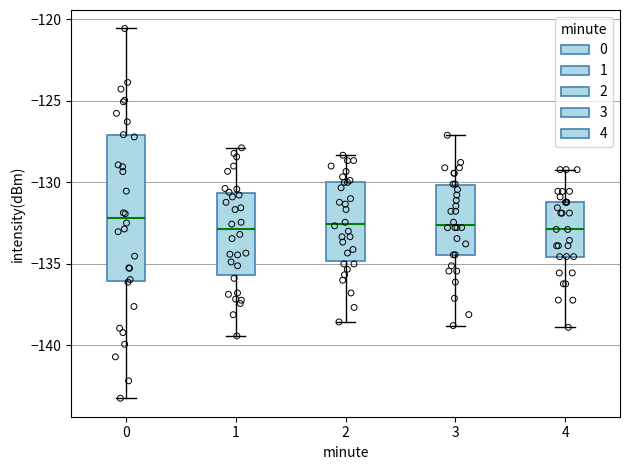

Comparing the boxes themselves (not the whiskers), which one is the tallest?

0